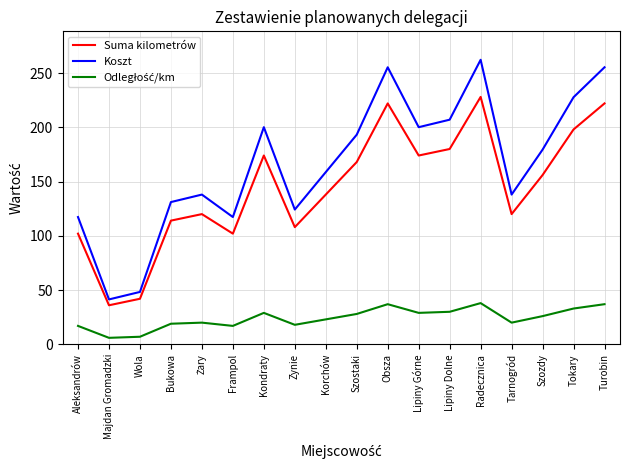

Does the chart display data point markers on the line(s)?

No